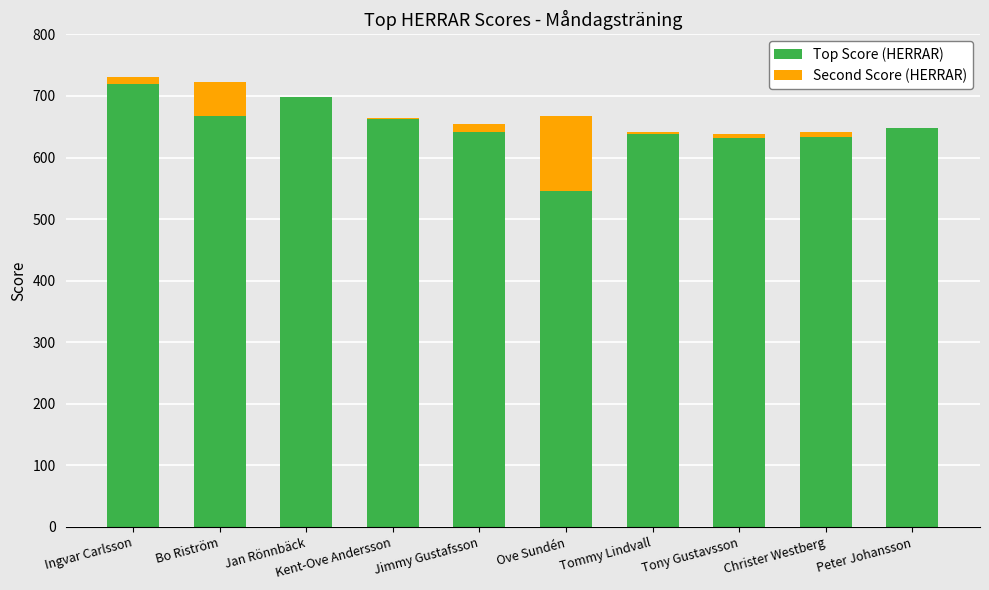

Is it true that Top Score (HERRAR) equals 432 at Kent-Ove Andersson?

False